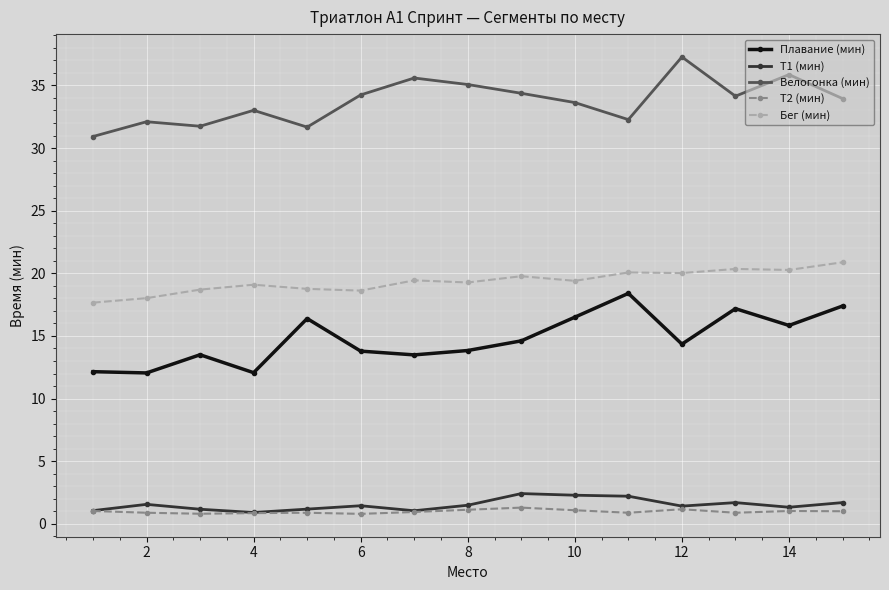

What is the greatest value displayed?

37.3